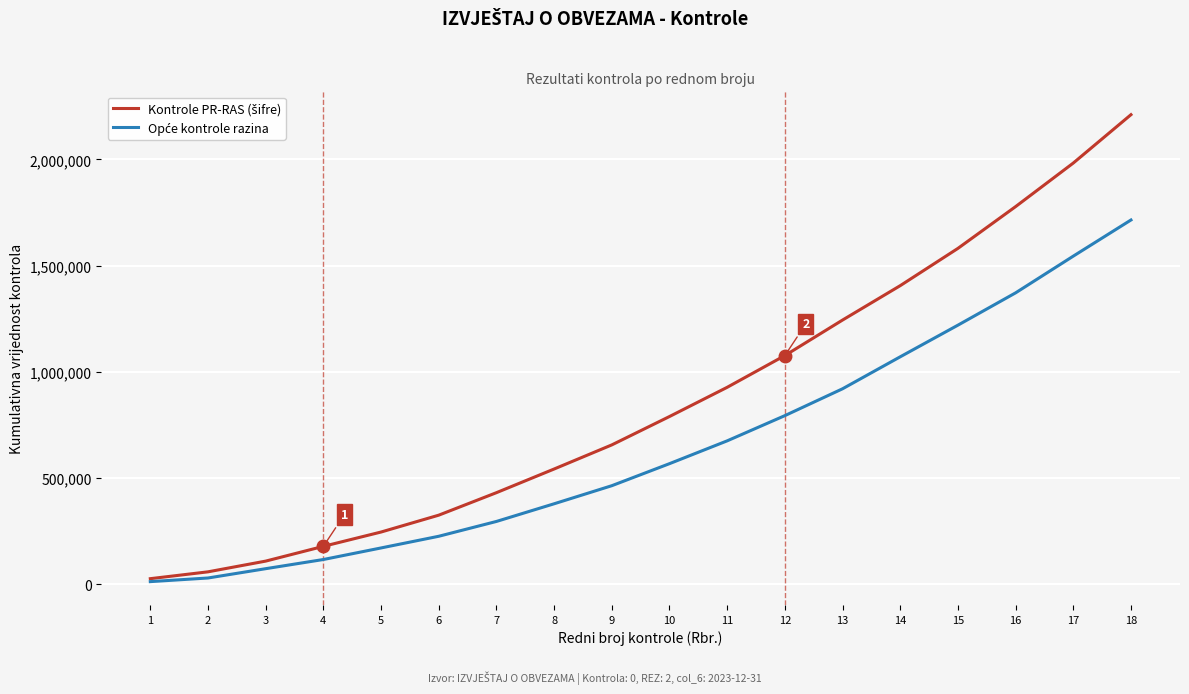

What is the spread (max minus min) of values at 5?

74963.9